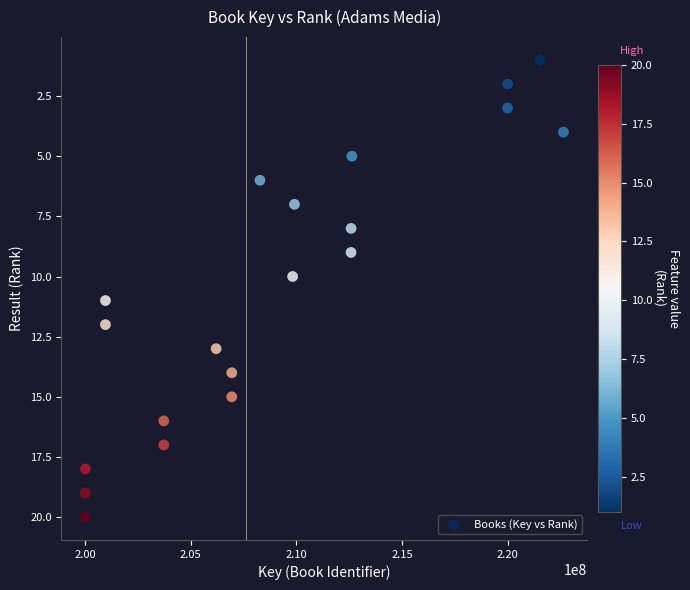

What is the range of X values (max minus min)?

22625768